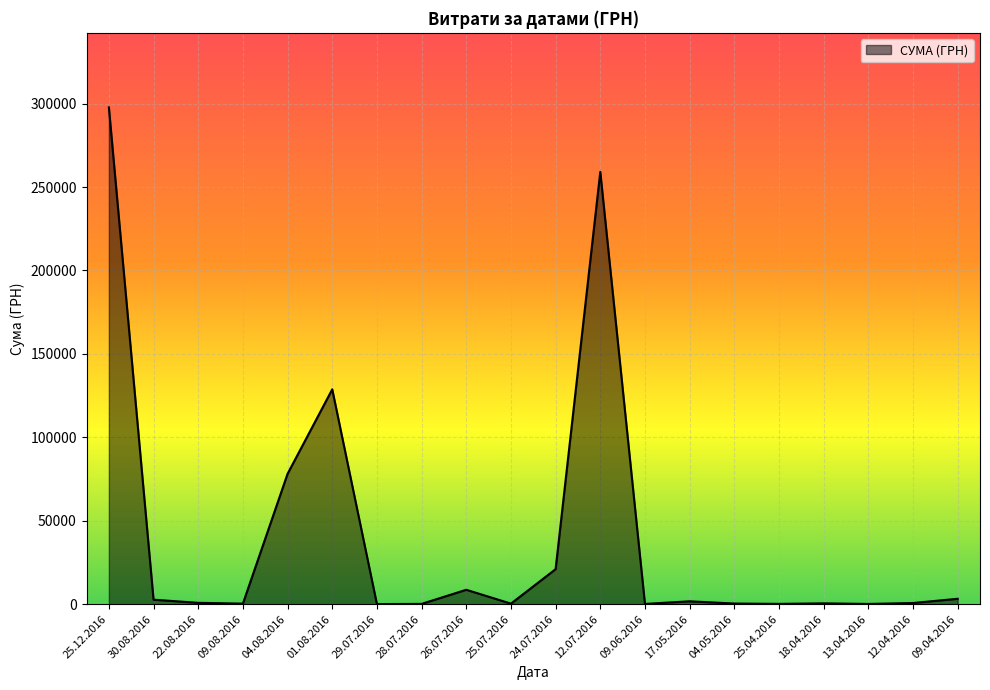

At which label is the value closest to 148920?

01.08.2016